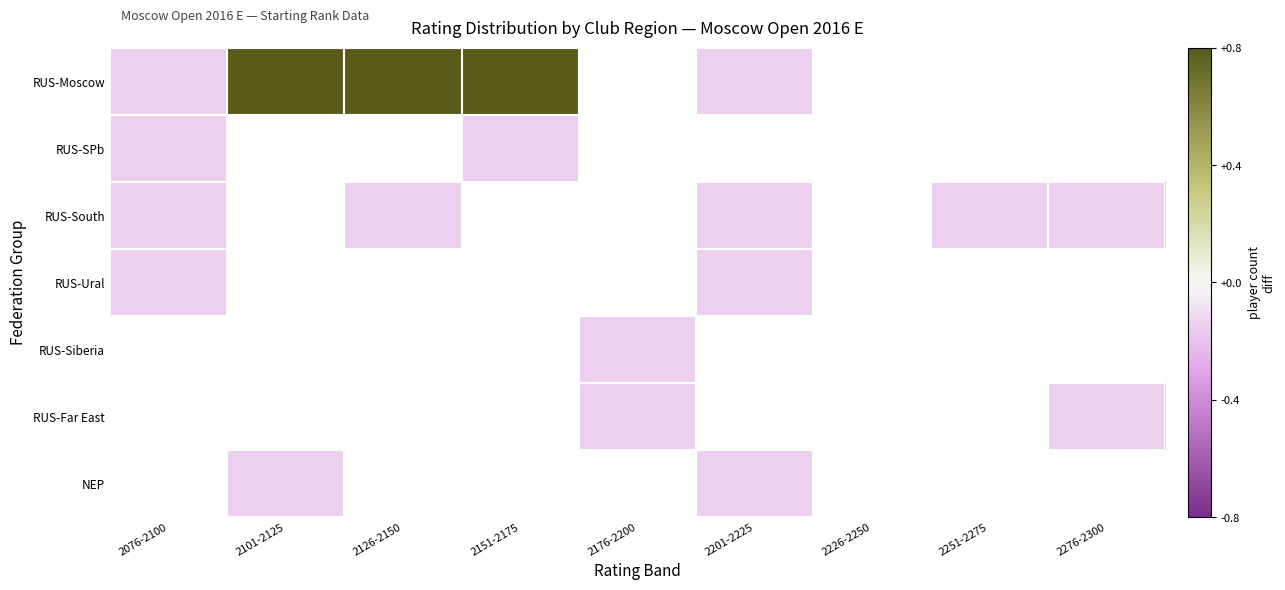

How many categories are shown in the chart?

9